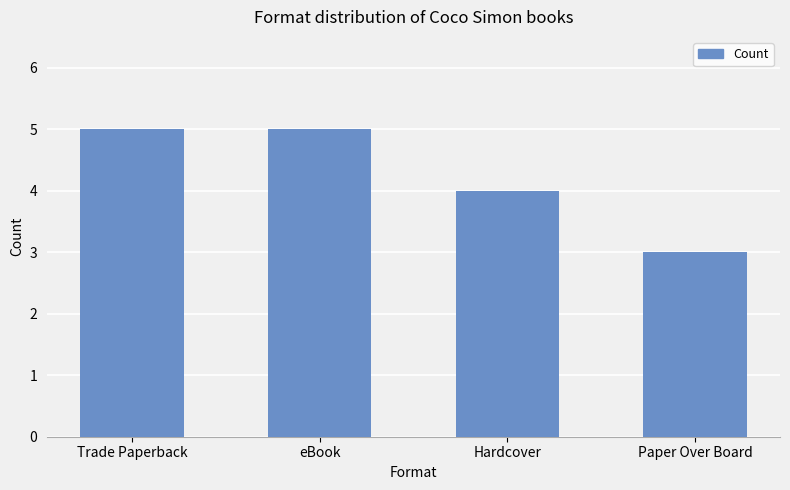

What is the change in value from eBook to Paper Over Board?

-2